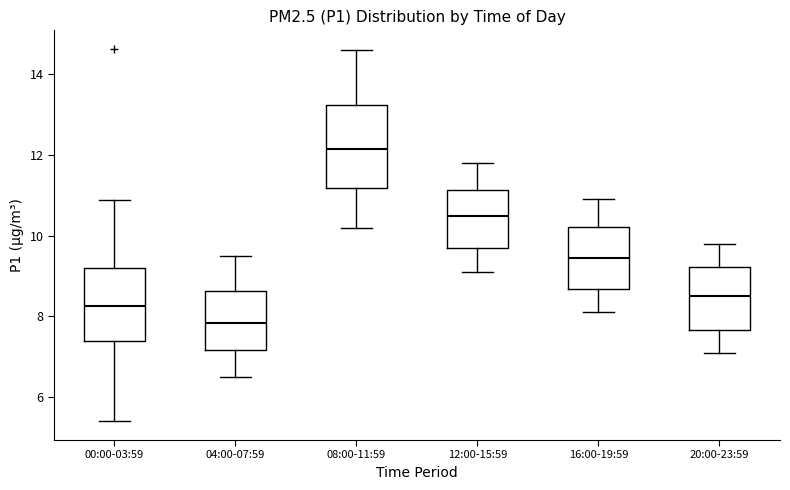

Which box's median line is the highest?

08:00-11:59